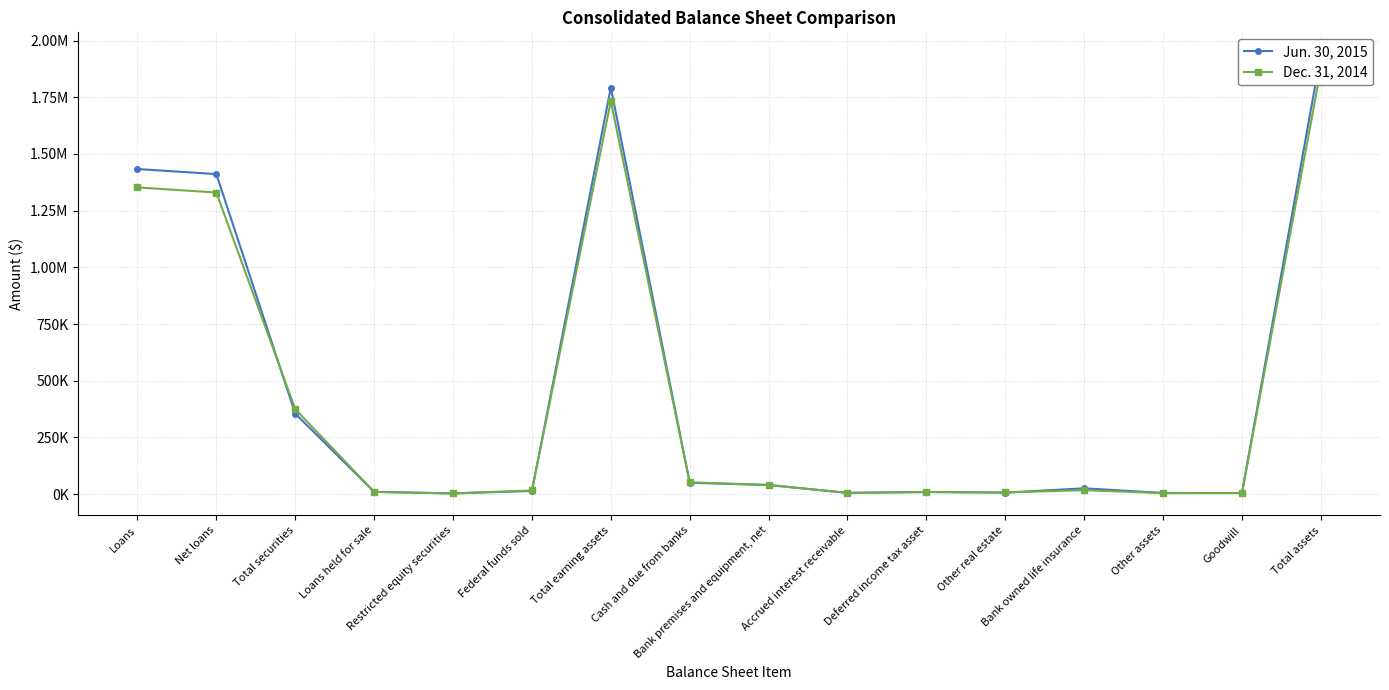

Where does the Jun. 30, 2015 series first go above 25543?

Loans